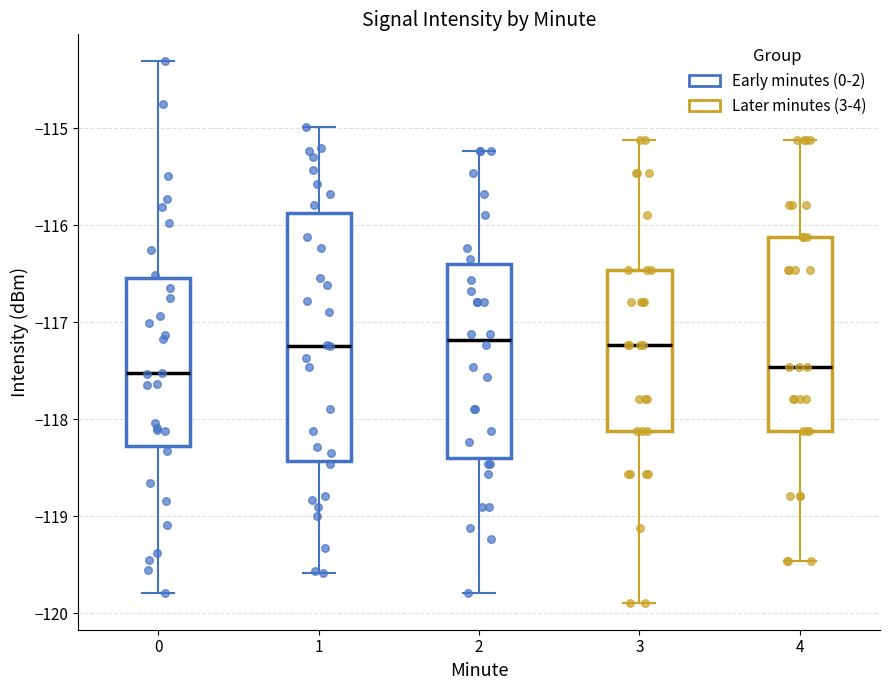

Reading left to right, transcribe this box plot: for each box, give where its median line is, the range the box spans, and where its two whiskers end, as read against the y-axis. The values are not printed on the chart, so give them approximately, as read against the axis.

0: median -117.5, box -118.3 to -116.5, whiskers -119.8 to -114.3
1: median -117.2, box -118.4 to -115.9, whiskers -119.6 to -115.0
2: median -117.2, box -118.4 to -116.4, whiskers -119.8 to -115.2
3: median -117.2, box -118.1 to -116.5, whiskers -119.9 to -115.1
4: median -117.5, box -118.1 to -116.1, whiskers -119.5 to -115.1